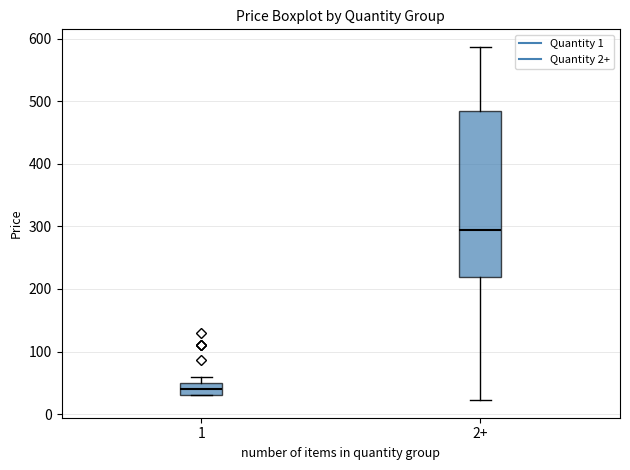

Where does the median line of the box for 2+ sit on the y-axis? The values are not printed on the chart, so give them approximately, as read against the axis.

290